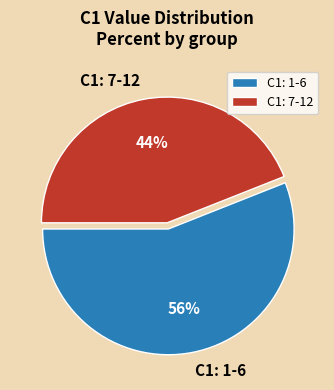

Combined, do C1: 7-12 and C1: 1-6 account for over 50%?

Yes